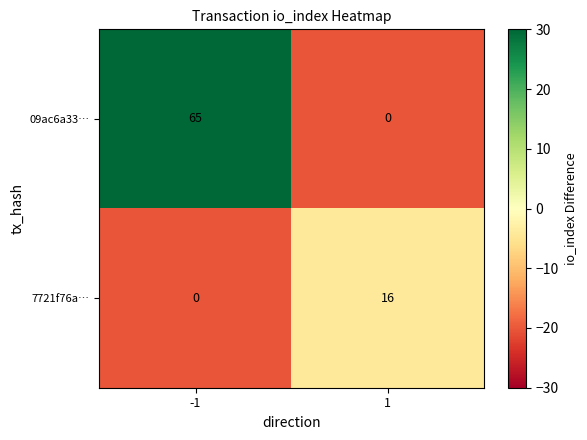

Count the number of categories in the chart.

2